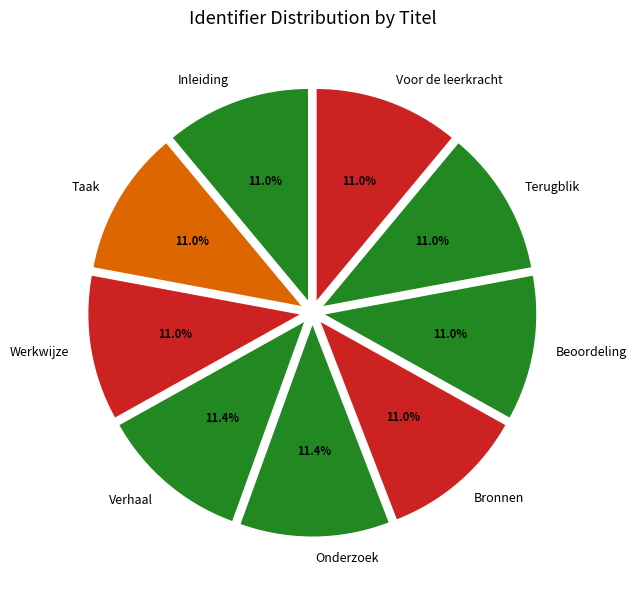

Does Beoordeling represent more than half of the total?

No